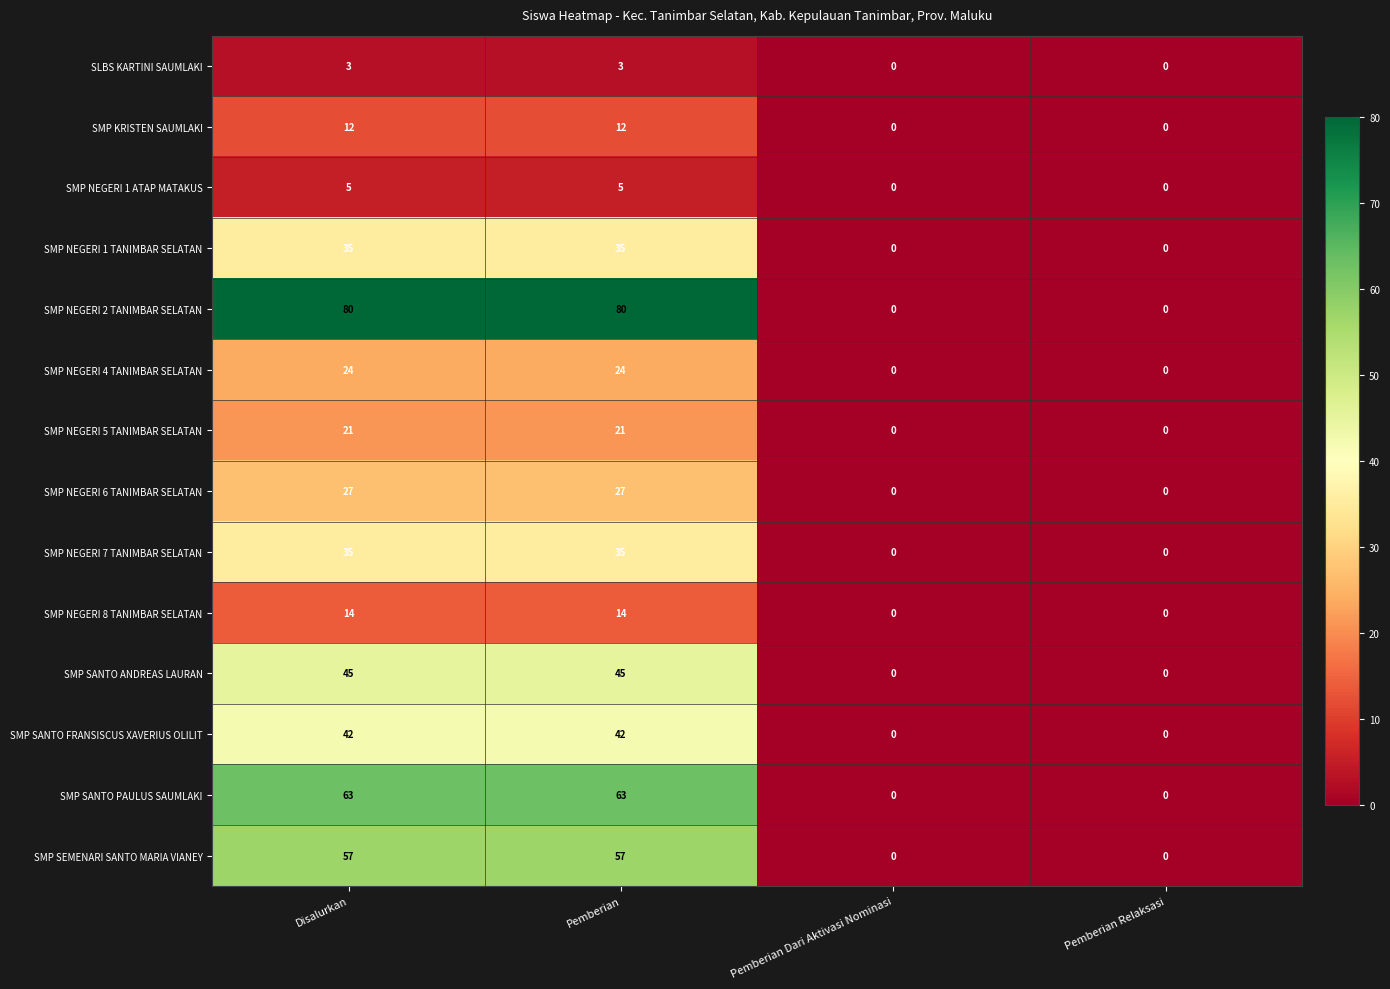

What is the difference between the second highest and minimum values in the SMP NEGERI 4 TANIMBAR SELATAN series?

24